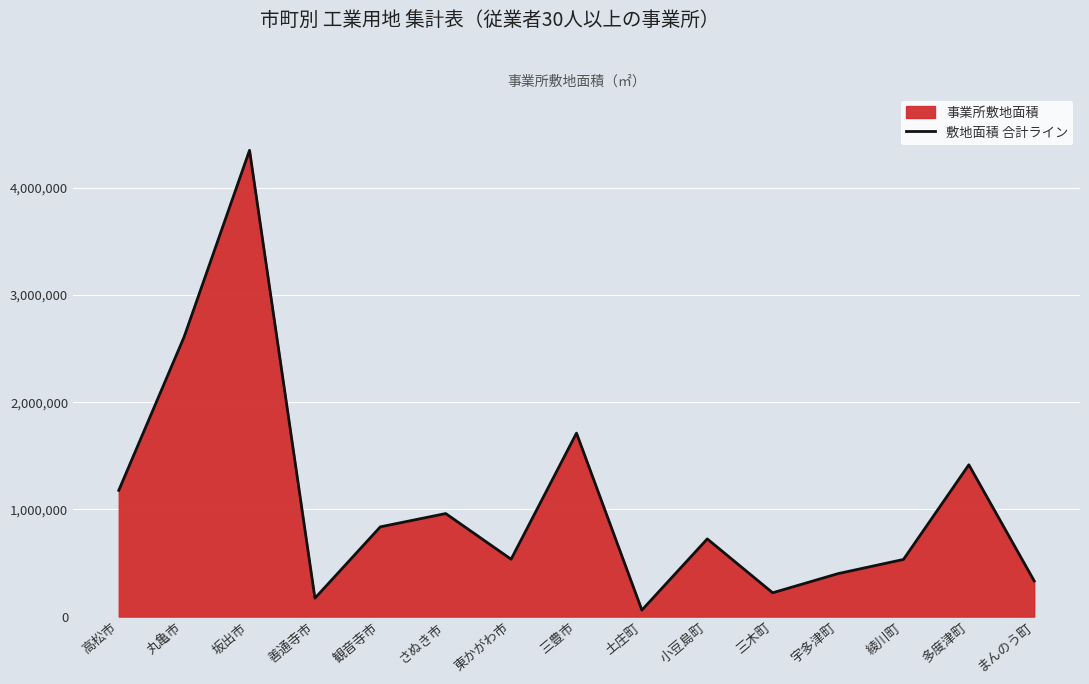

The value at 高松市 is 1177831. True or false?

True